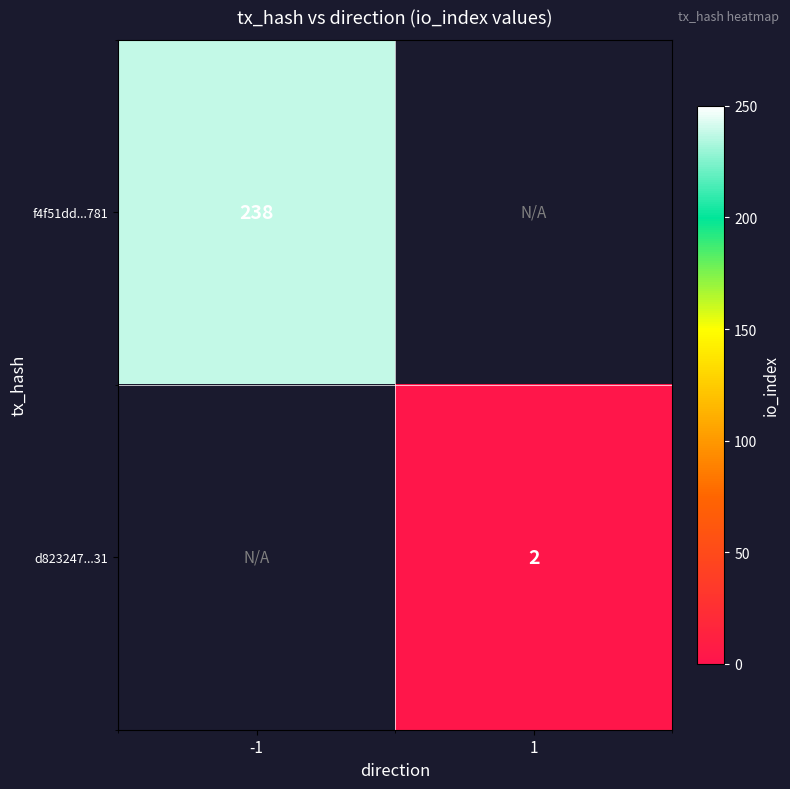

The d823247...31 series shows 1.1 at 1. True or false?

False